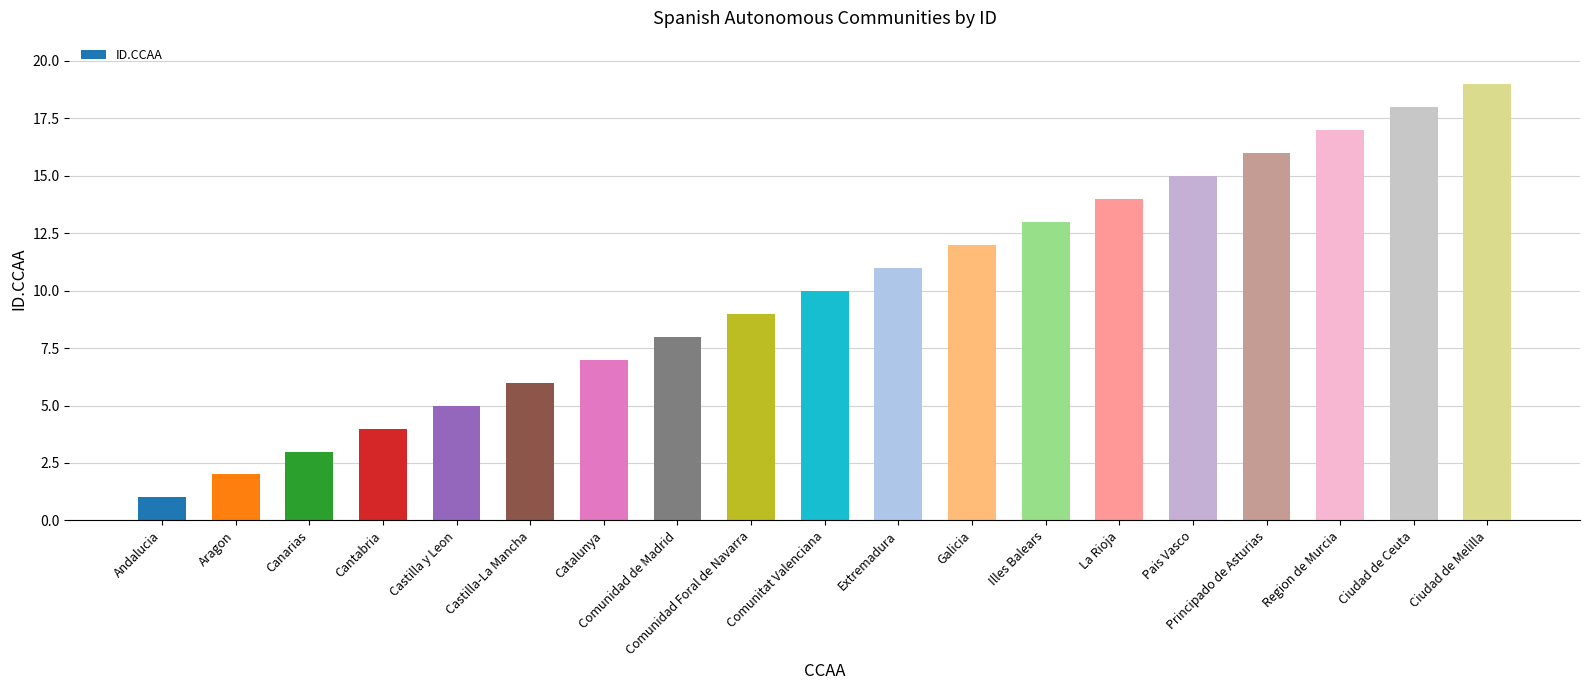

What is the greatest value displayed?

19